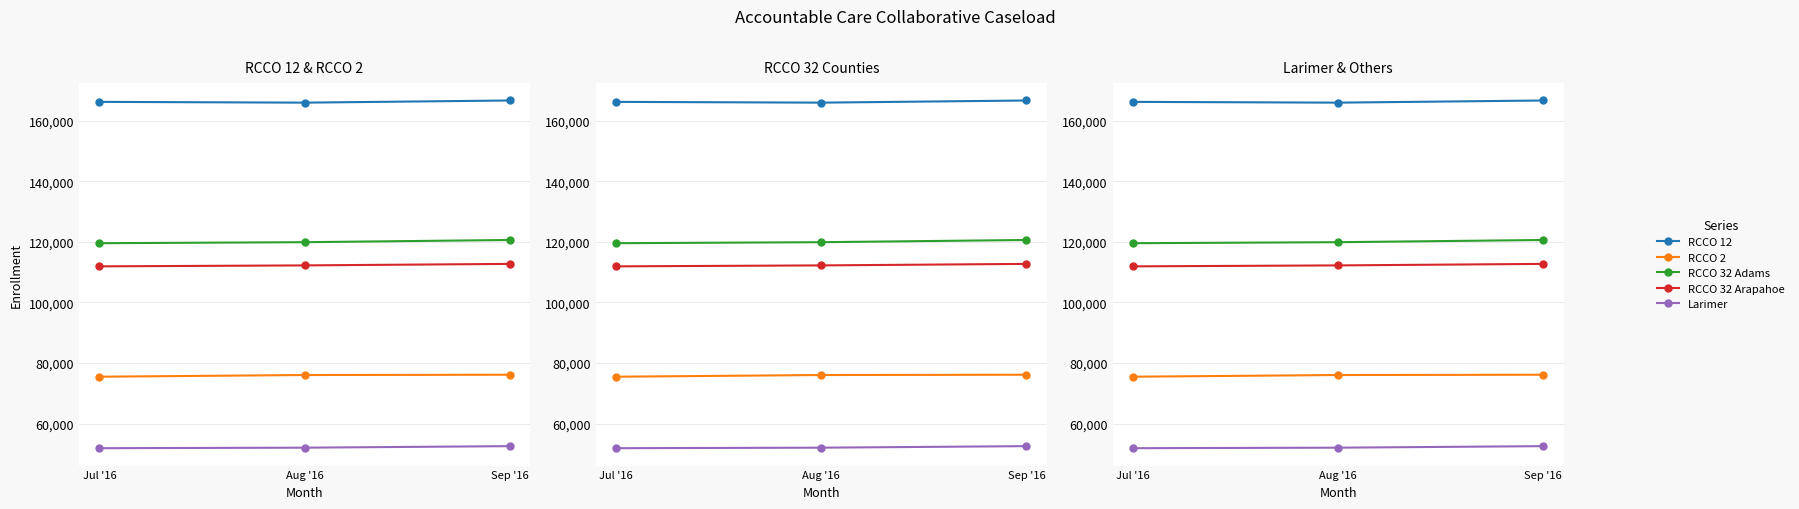

Rank the series at Aug '16 from lowest to highest value.

Larimer, RCCO 2, RCCO 32 Arapahoe, RCCO 32 Adams, RCCO 12